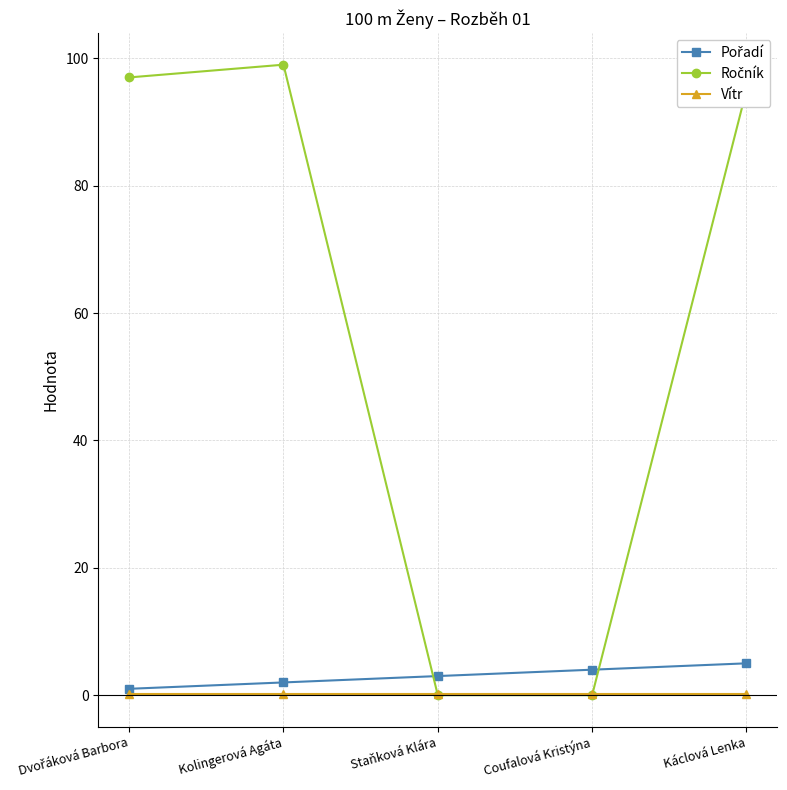

What is the label of the 3rd point from the left?

Staňková Klára